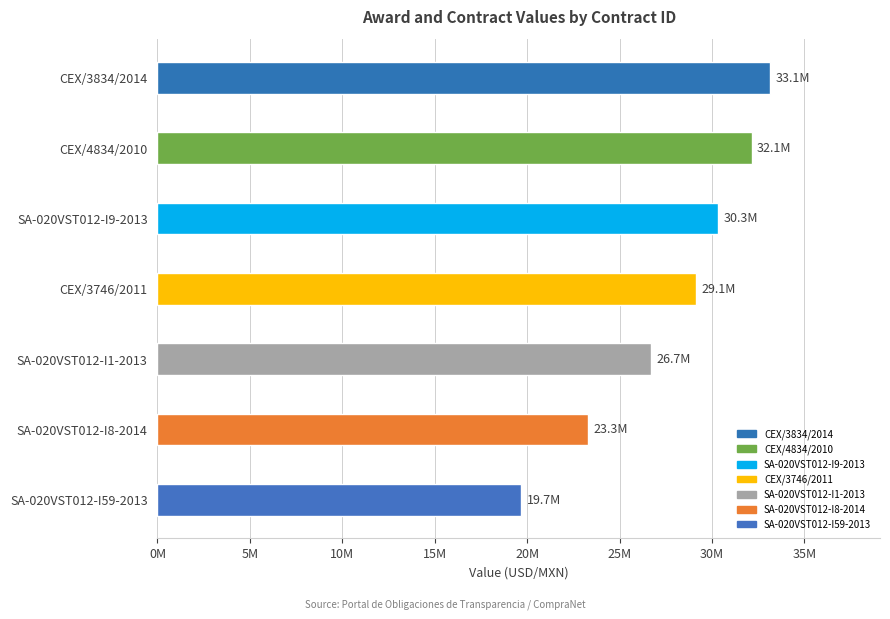

Rank the categories by value from highest to lowest.

CEX/3834/2014, CEX/4834/2010, SA-020VST012-I9-2013, CEX/3746/2011, SA-020VST012-I1-2013, SA-020VST012-I8-2014, SA-020VST012-I59-2013